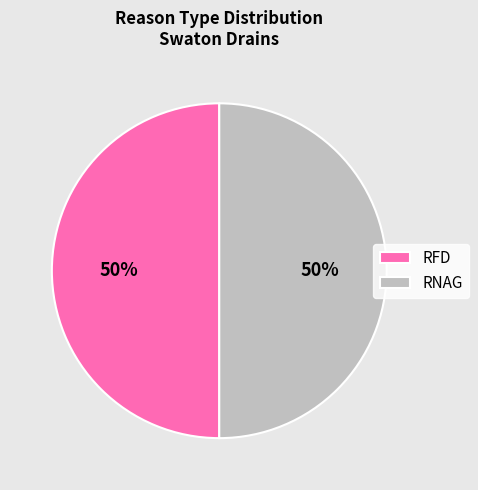

Is the sum of RNAG and RFD greater than half?

Yes